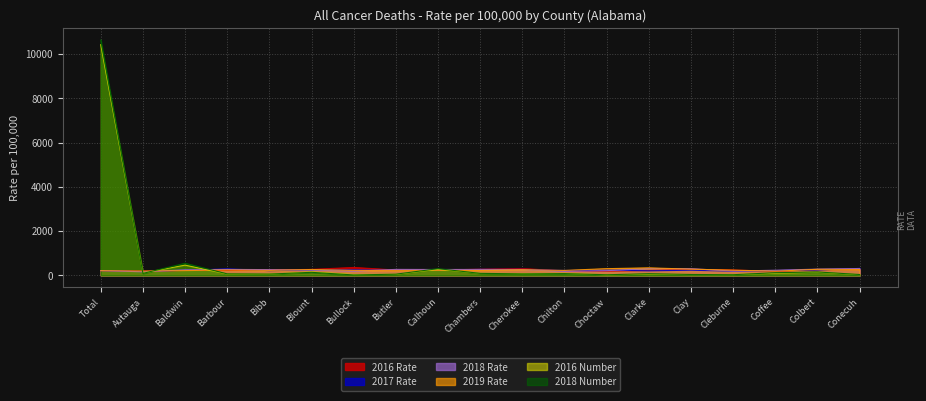

Reading left to right, what are all the values shown in this chart?

2016_rate: 214.2	191.3	221.0	227.2	242.9	268.6	357.1	240.0	236.5	277.8	307.1	198.0	184.7	221.4	266.8	241.2	183.5	258.2	266.2
2017_rate: 213.7	171.2	230.0	292.8	211.8	241.3	252.2	221.9	229.2	269.9	270.7	220.1	239.5	203.5	231.9	187.9	210.1	242.2	312.8
2018_rate: 217.5	160.1	250.4	269.3	258.9	236.9	187.4	269.3	264.3	267.7	257.4	178.9	210.3	305.2	301.3	193.5	231.2	281.2	309.5
2019_rate: 209.3	193.3	215.0	243.1	223.3	264.6	227.7	221.1	222.7	225.5	255.8	222.8	301.9	338.7	279.6	234.7	187.2	273.3	265.2
2016_number: 10419.0	106.0	461.0	59.0	55.0	155.0	37.0	48.0	271.0	94.0	79.0	87.0	24.0	54.0	36.0	36.0	94.0	140.0	33.0
2018_number: 10630.0	89.0	546.0	67.0	58.0	137.0	19.0	53.0	302.0	90.0	67.0	79.0	27.0	73.0	40.0	29.0	120.0	154.0	38.0